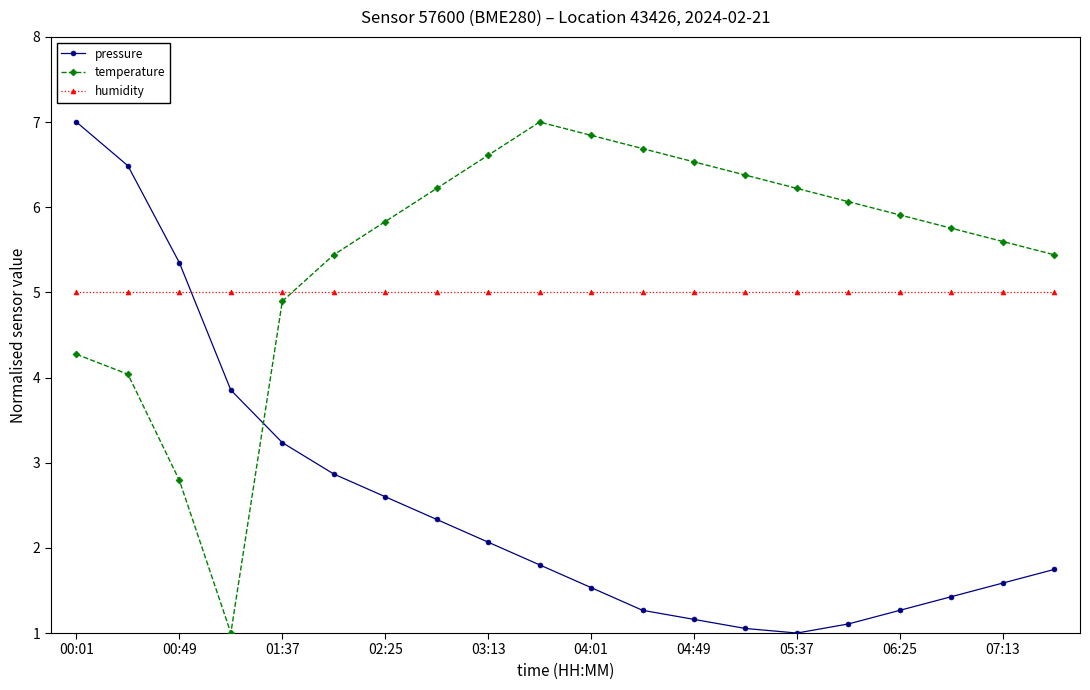

What are all the series names shown in the legend?

pressure, temperature, humidity